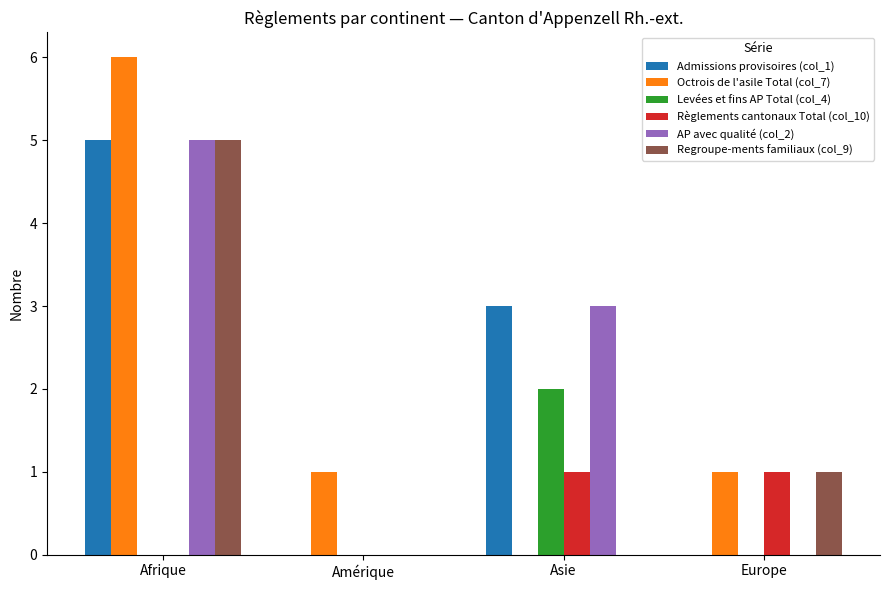

True or false: Règlements cantonaux Total (col_10) has a value of 1 at Europe.

True